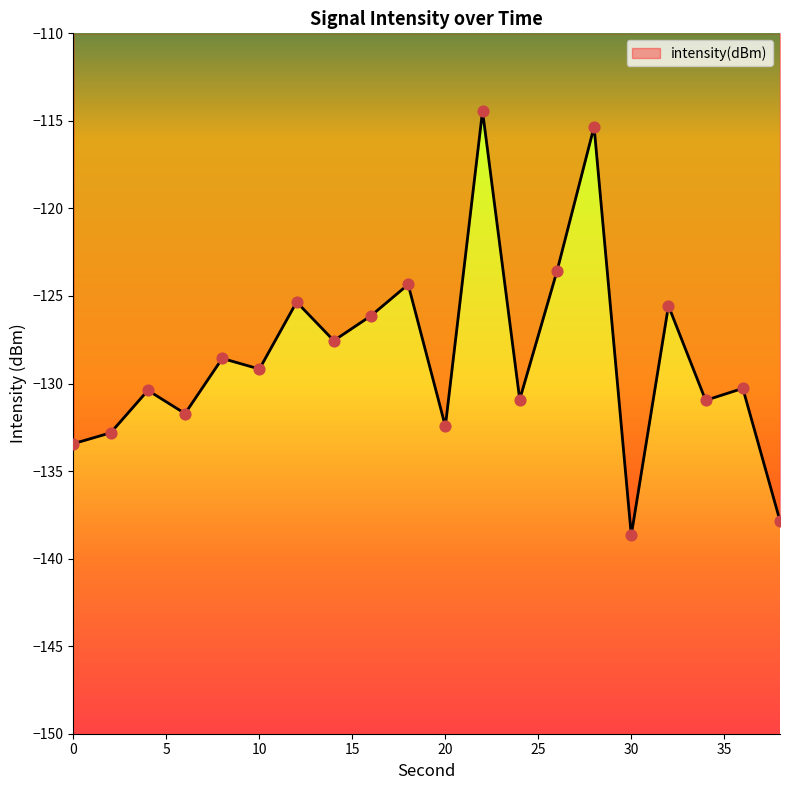

What is the smallest value displayed?

-138.7